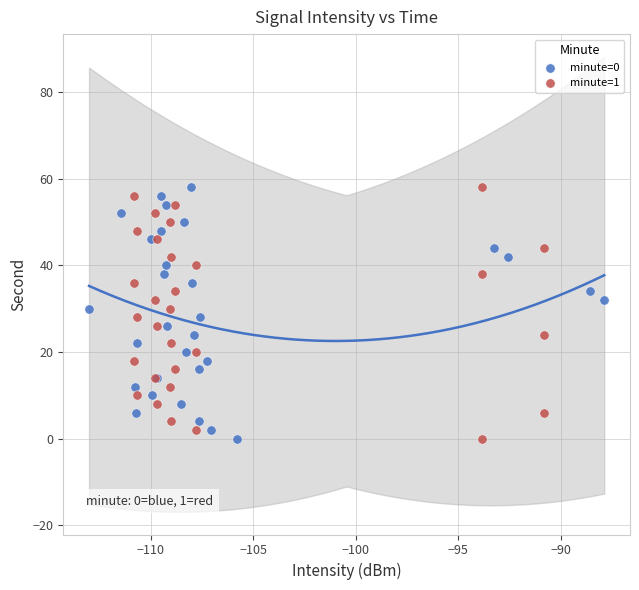

What are all the series names shown in the legend?

minute=0, minute=1